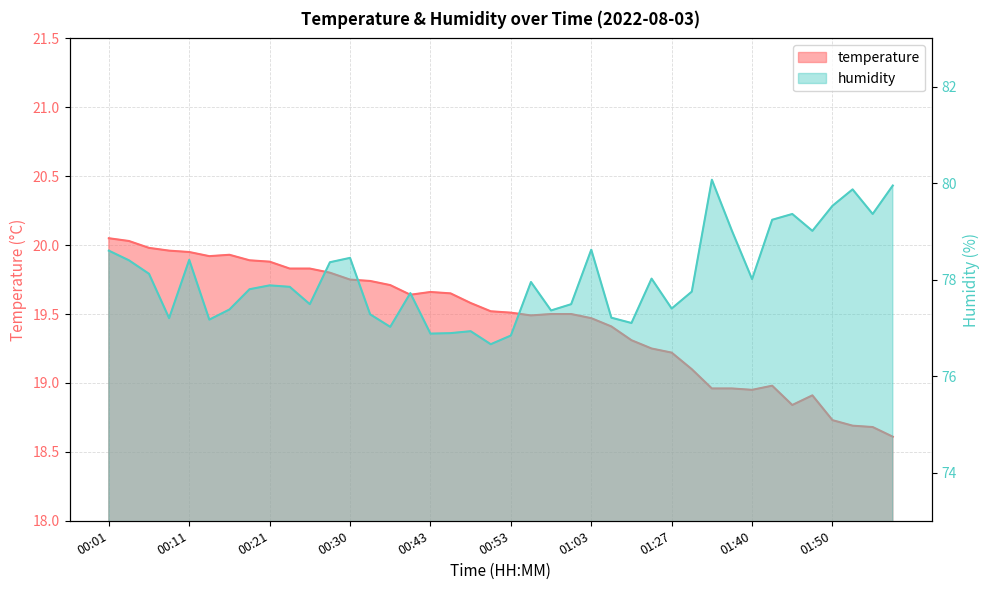

At which label does humidity reach its peak?

01:35